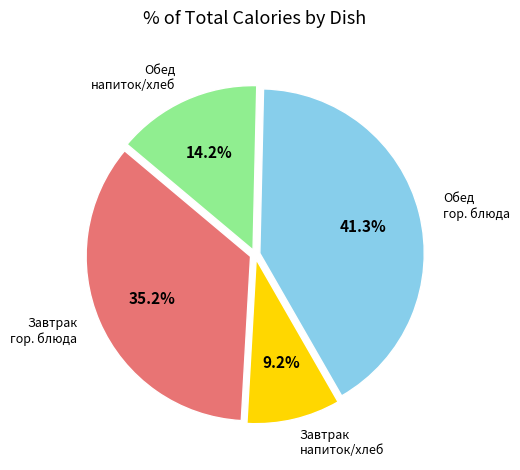

Is there any slice that represents more than half of the pie?

No